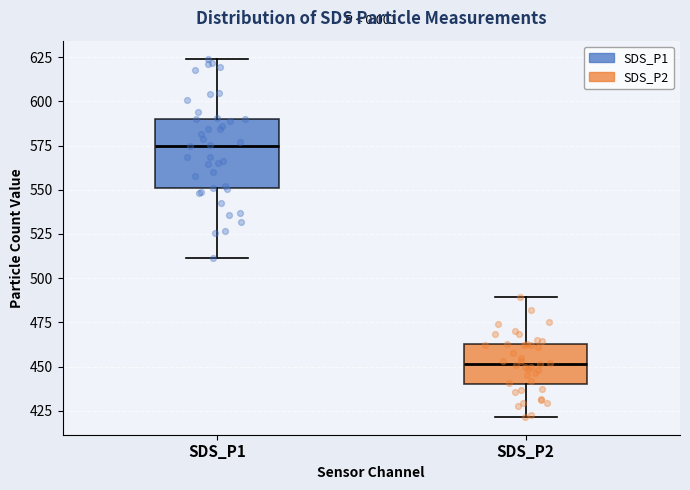

Where is the upper edge of the box for SDS_P2 on the y-axis? The values are not printed on the chart, so give them approximately, as read against the axis.

465